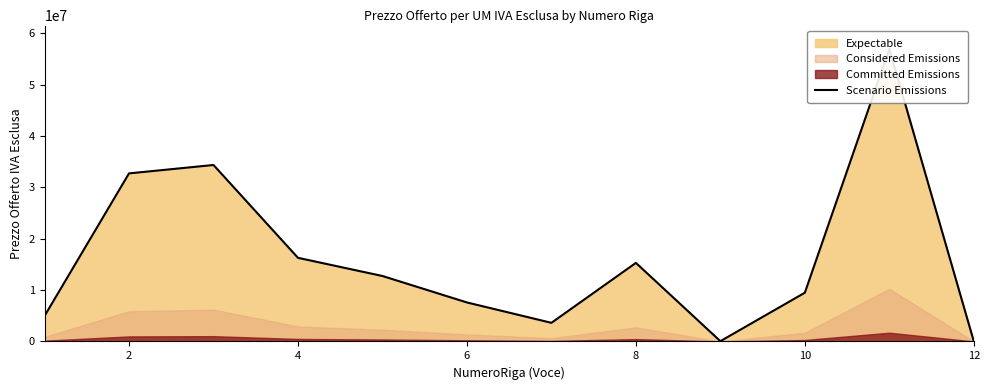

What is the average value?

16181303.5